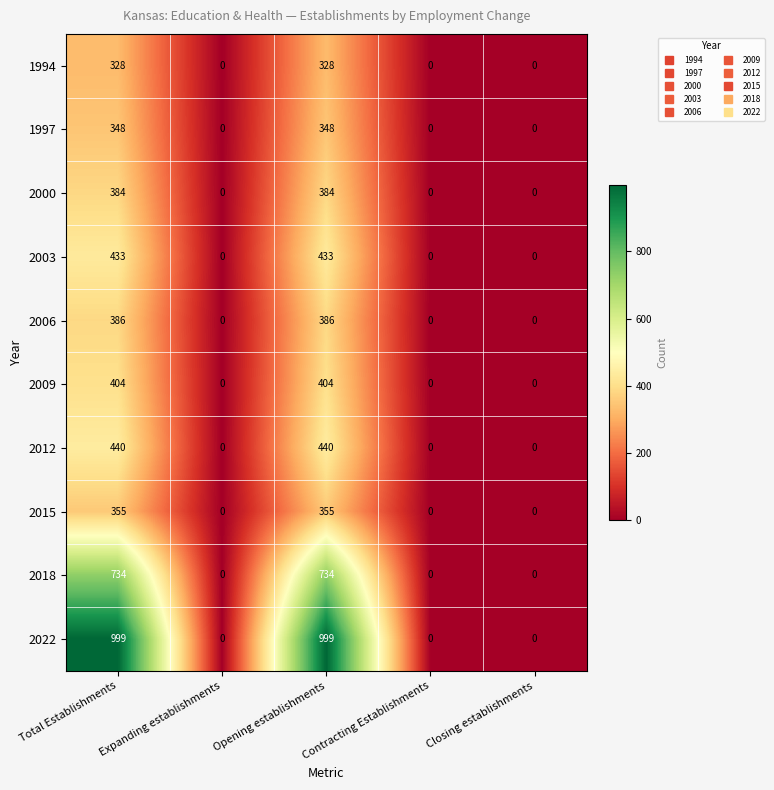

The value of 2003 at Expanding establishments is 0. True or false?

True